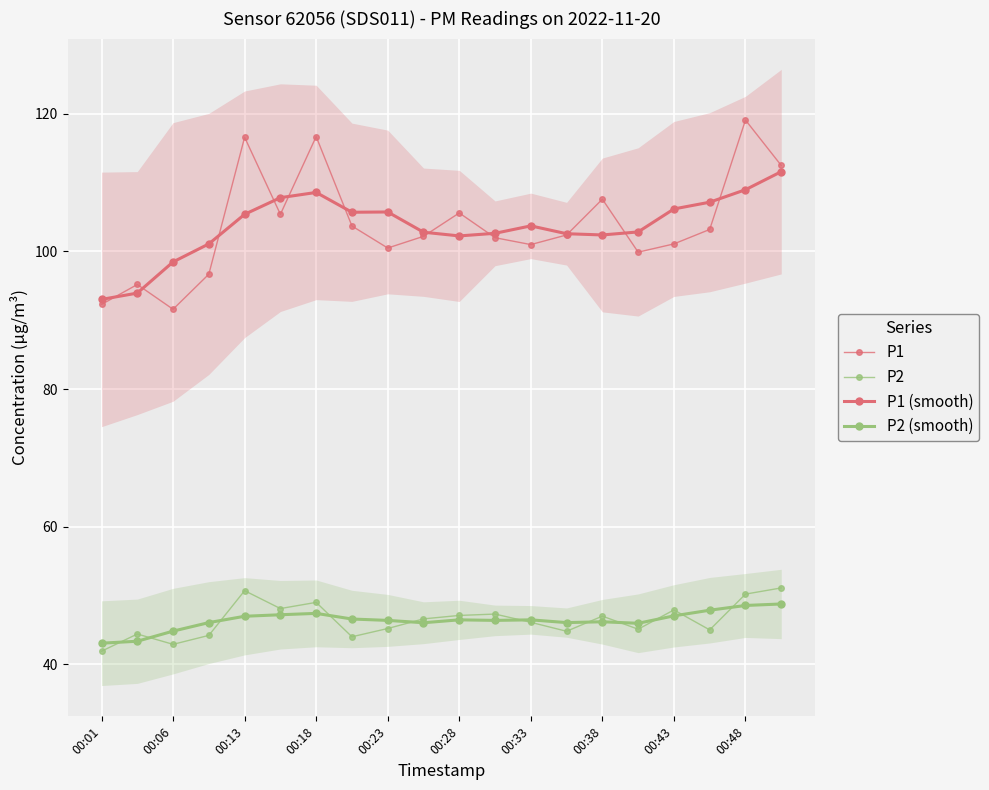

What value does the P1 series have at 00:38?

107.6